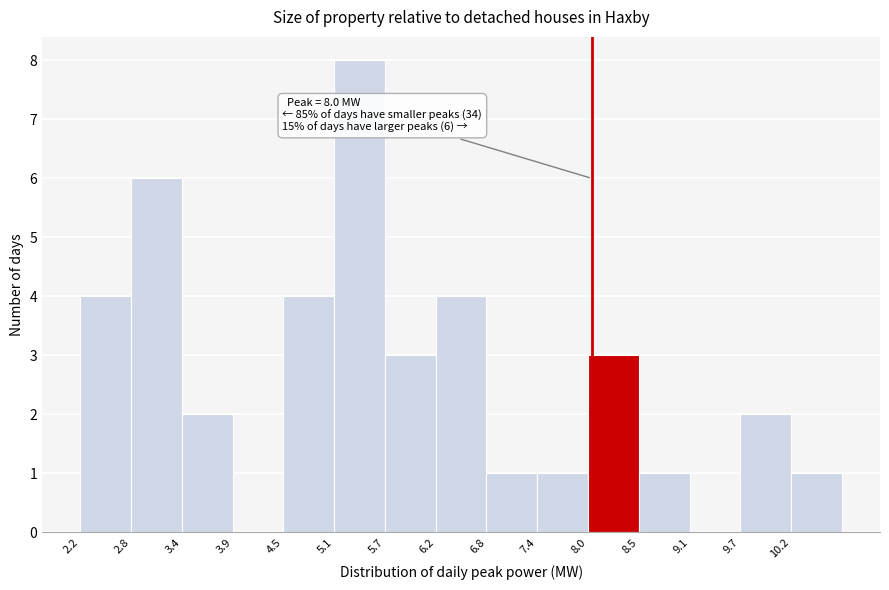

Which range on the x-axis has the tallest bar?

5.1 to 5.7